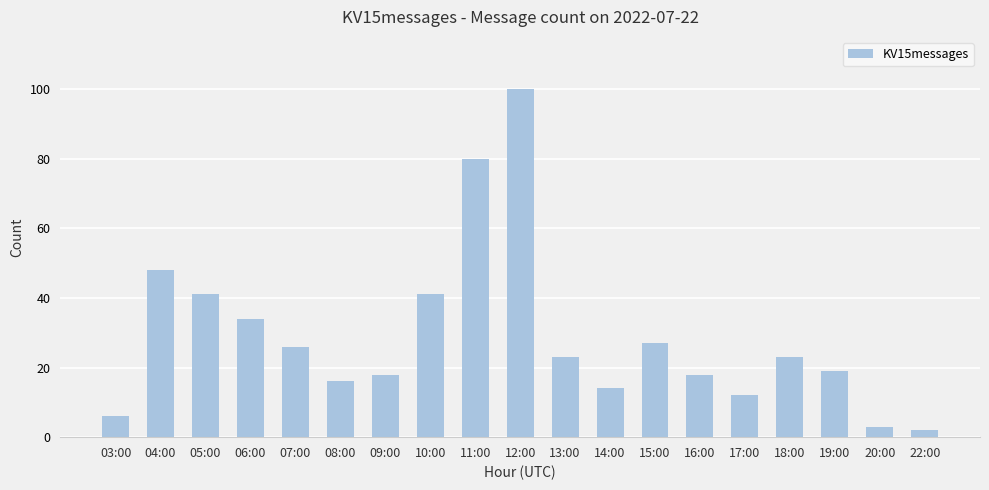

Reading left to right, extract all data points from this chart.

6	48	41	34	26	16	18	41	80	100	23	14	27	18	12	23	19	3	2